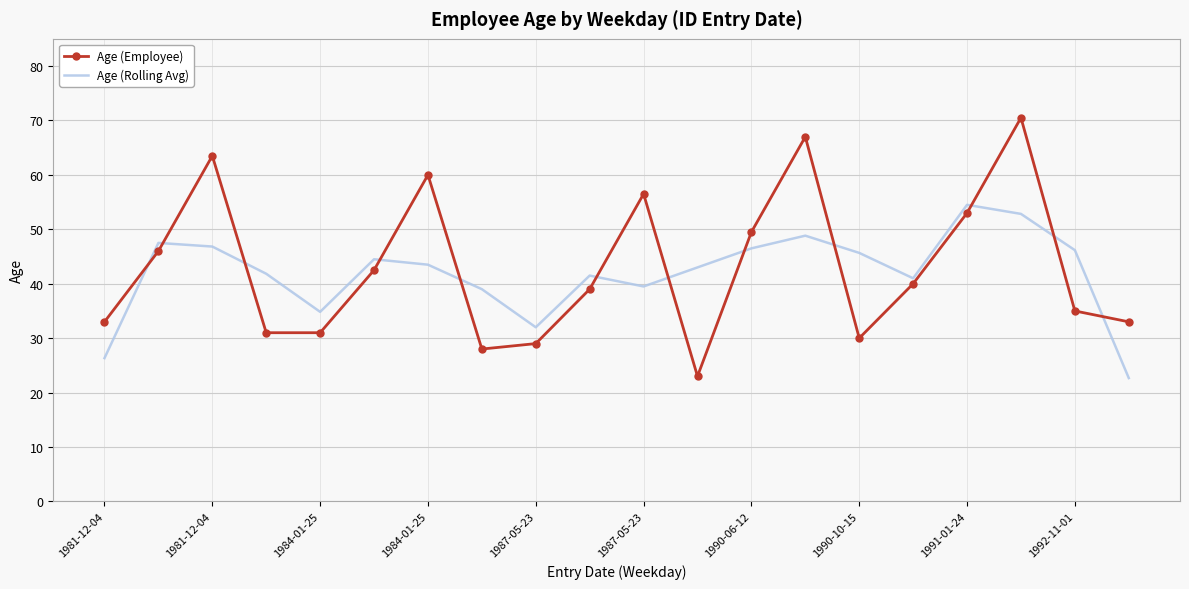

True or false: Age (Rolling Avg) has more than 1 points higher than both neighbors.

True